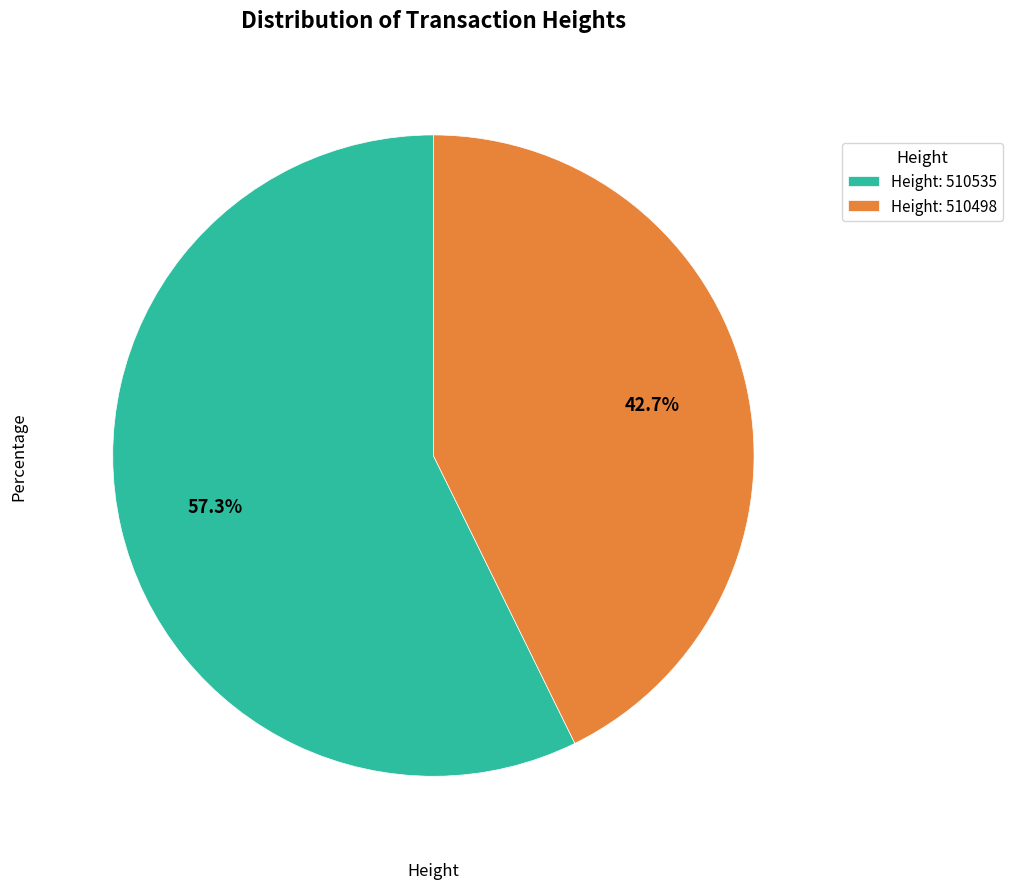

To the nearest percent, what is the difference between the largest and smallest slice percentages?

15%